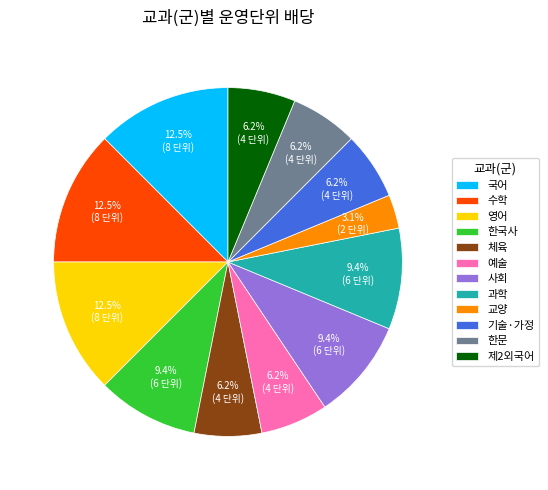

To the nearest percent, what is the average slice percentage?

8%